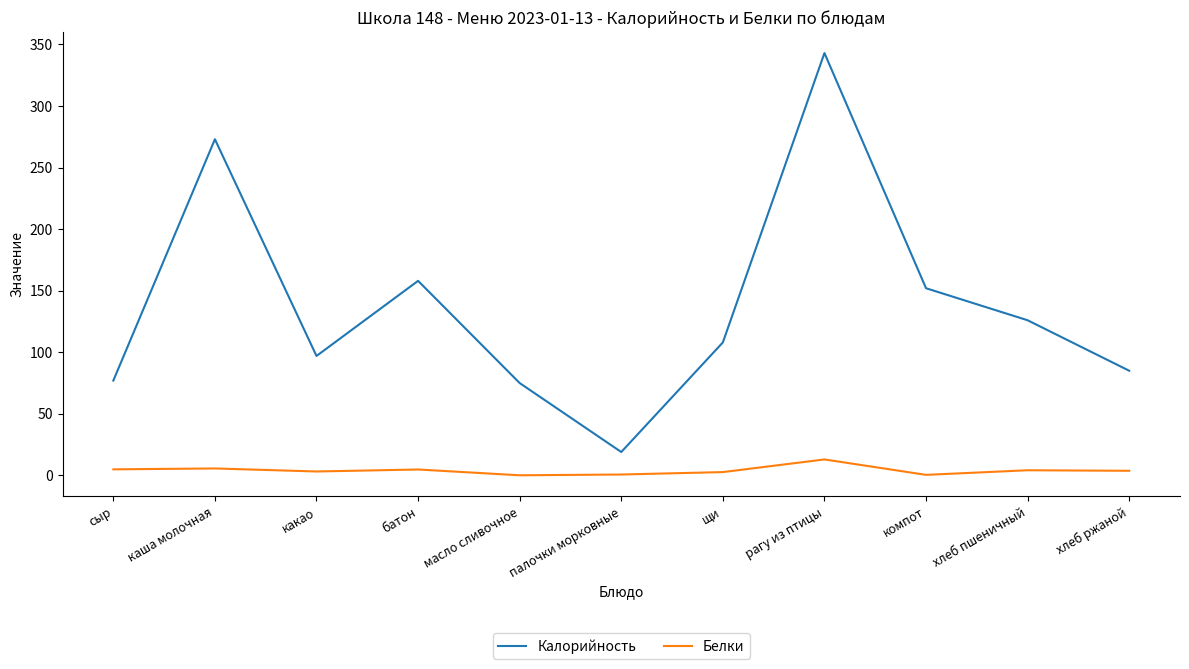

What is the difference between the highest and lowest values at рагу из птицы?

330.0